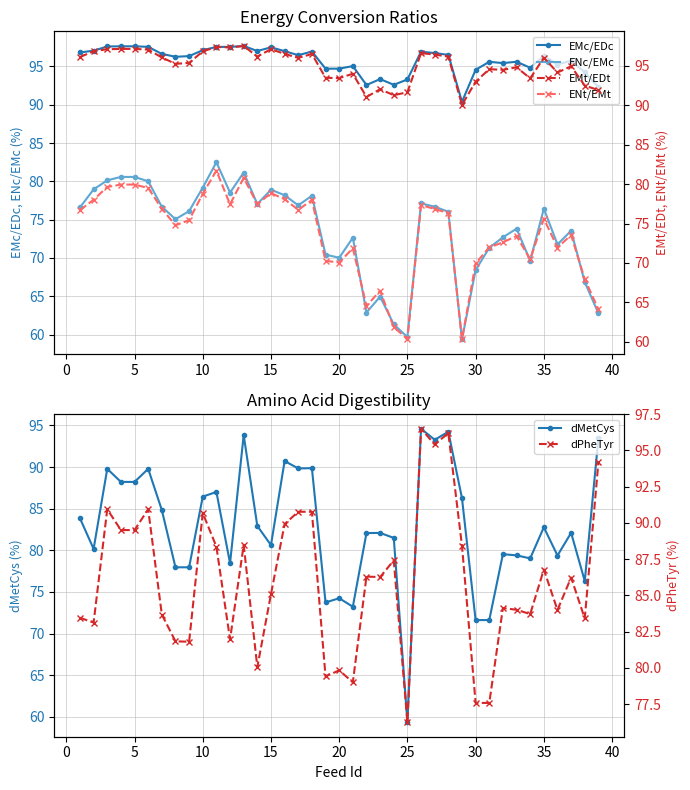

What is the difference between the second highest and second lowest values in the dPheTyr series?

18.6